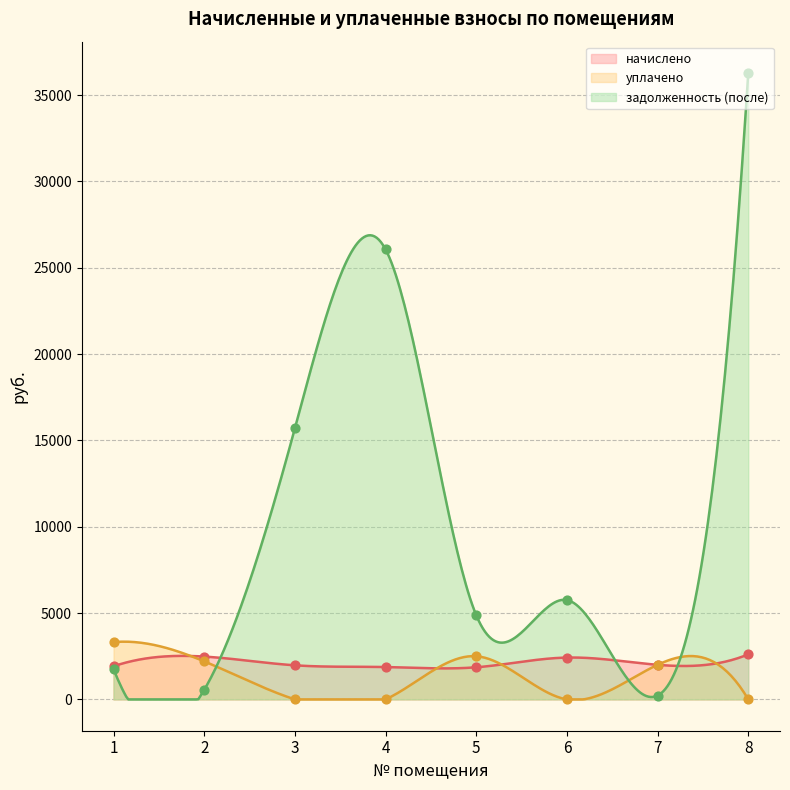

What are all the series names shown in the legend?

начислено, уплачено, задолженность (после)